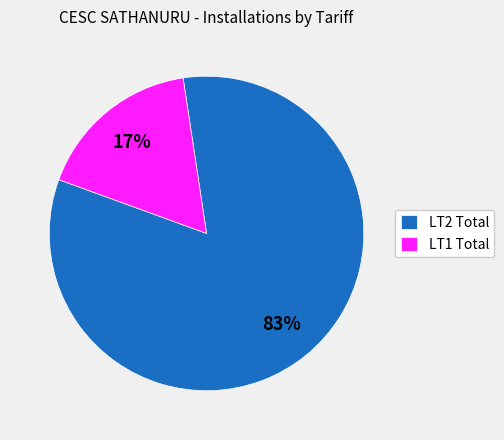

Approximately how many times larger is the value at LT2 Total compared to LT1 Total?

4.9